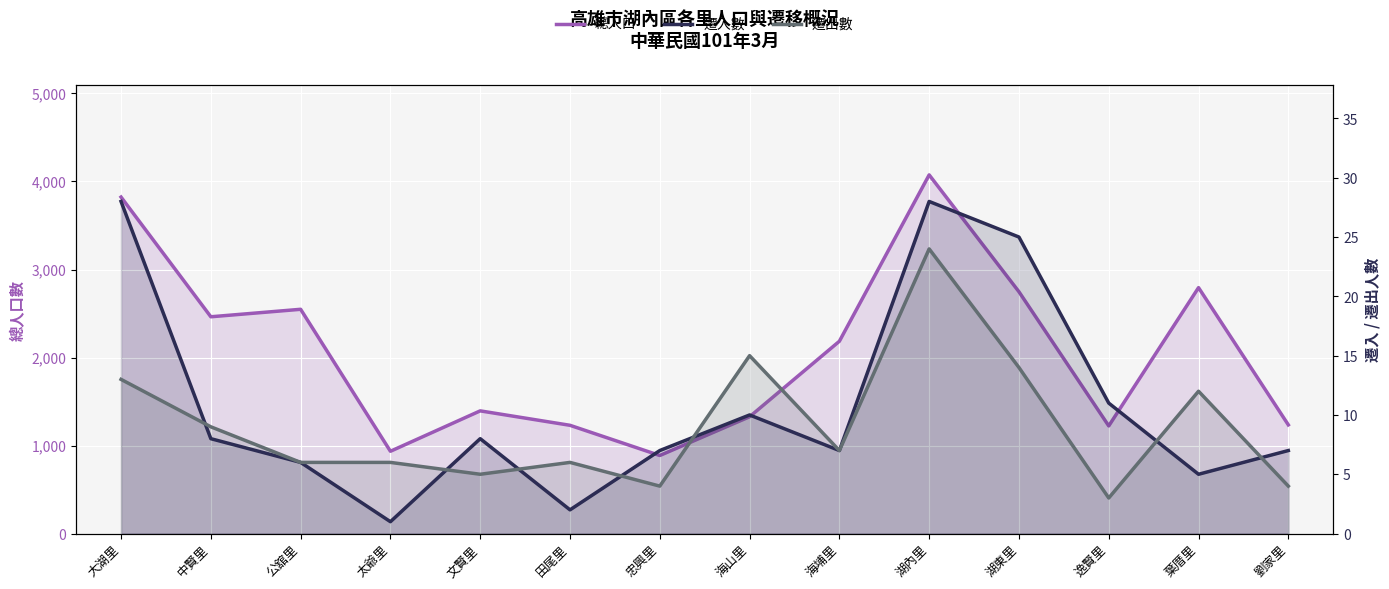

True or false: 遷入數 has a value of 0 at 太爺里.

False